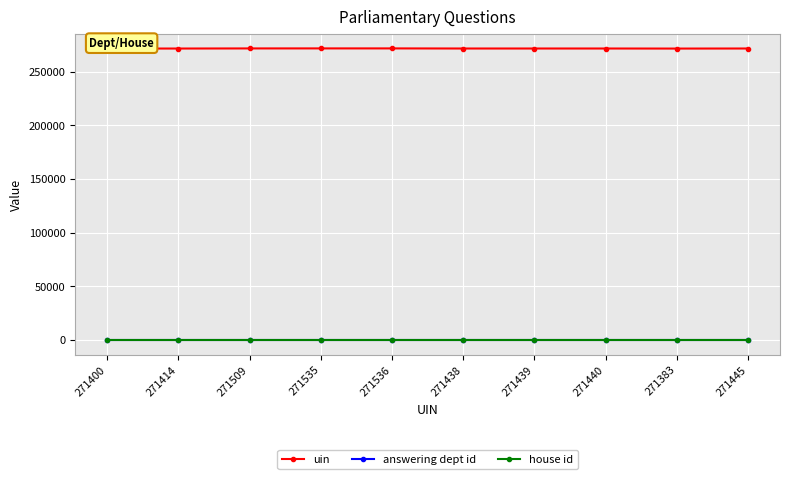

What is the maximum value for house id?

1